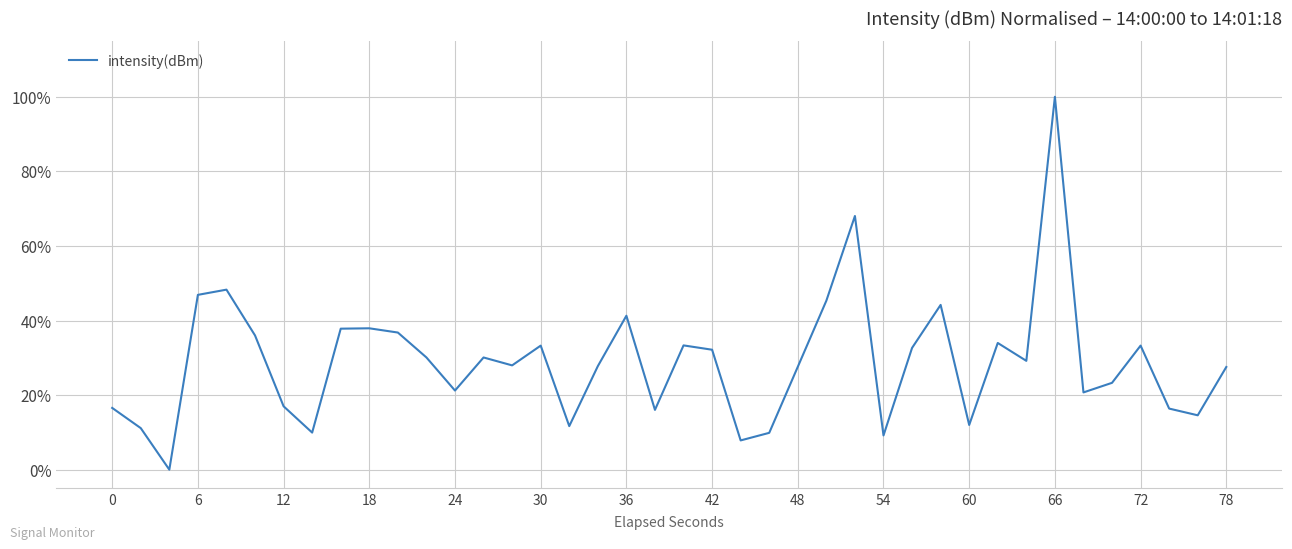

Does the chart display data point markers on the line(s)?

No